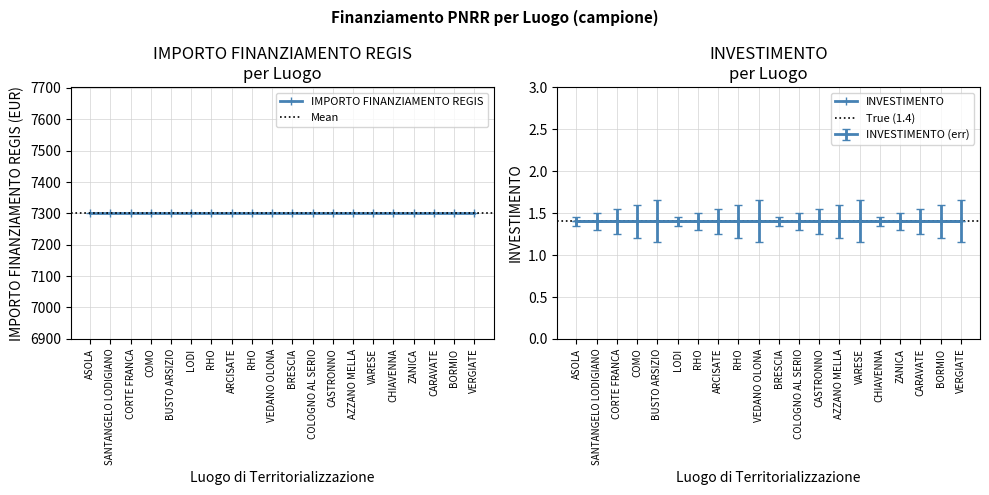

True or false: INVESTIMENTO and IMPORTO FINANZIAMENTO REGIS intersect in this chart.

False